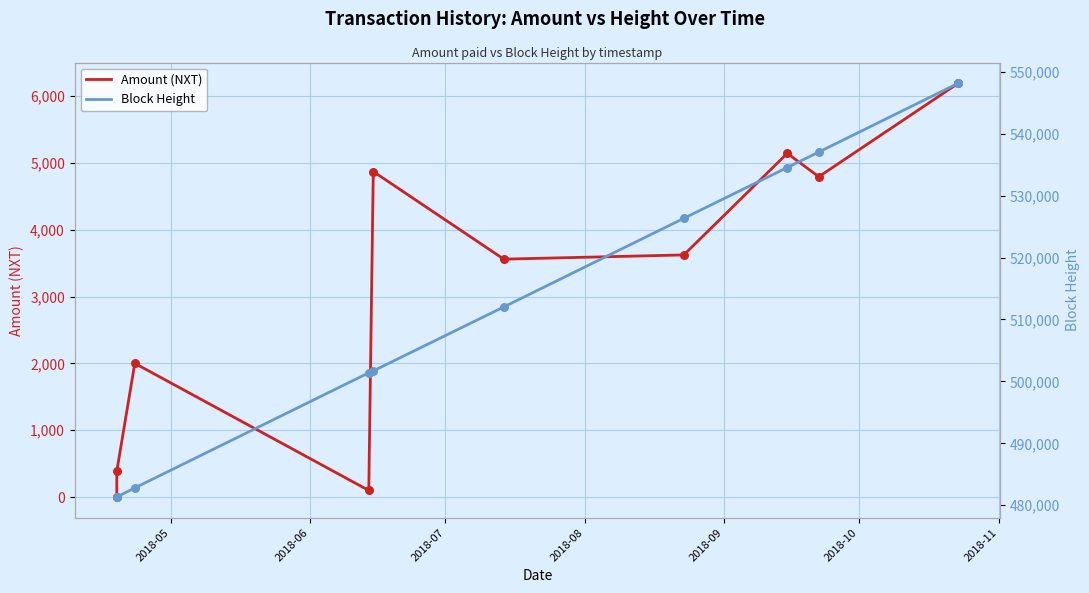

At how many categories does at least one series exceed 260224?

10